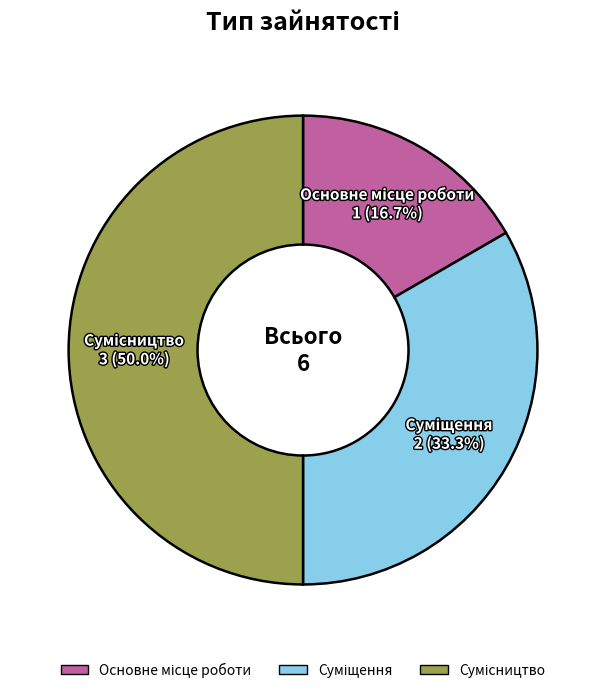

What percentage do Основне місце роботи and Суміщення together represent?

50.0%